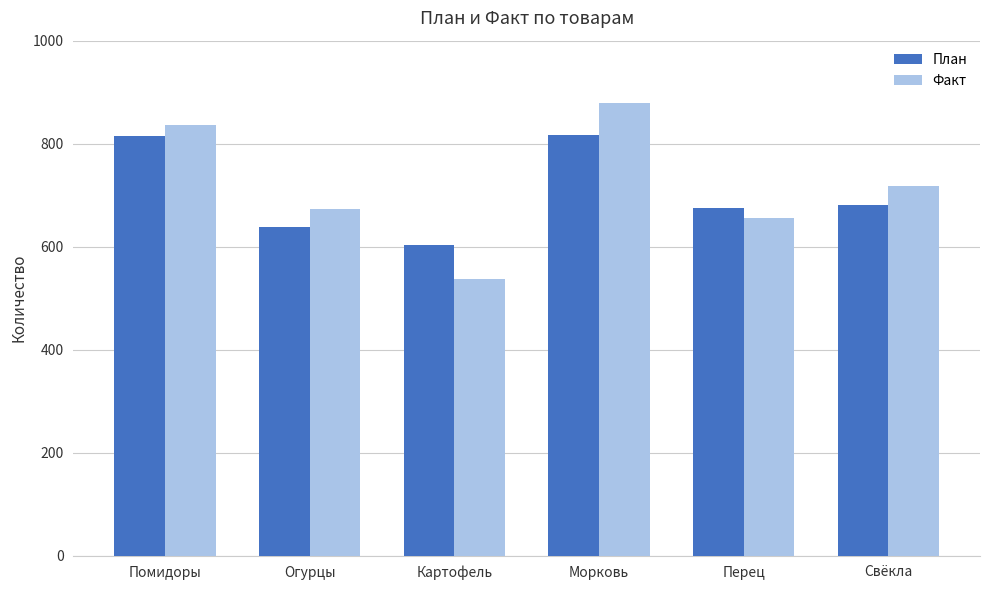

Which series has the largest range (max minus min)?

Факт